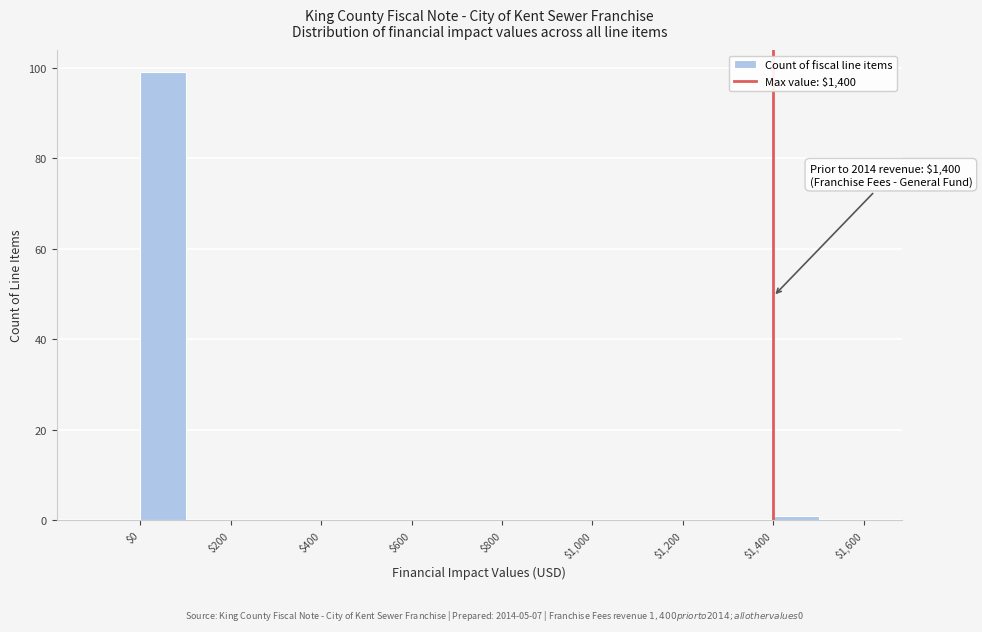

Over which range of the x-axis is the bar tallest?

0 to 100